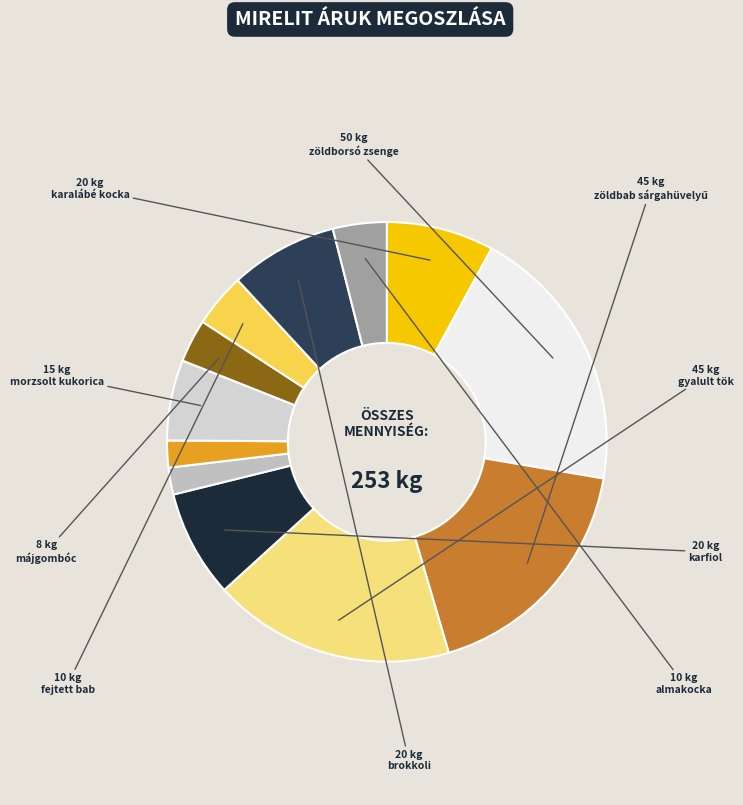

To the nearest percent, what is the average slice percentage?

8%